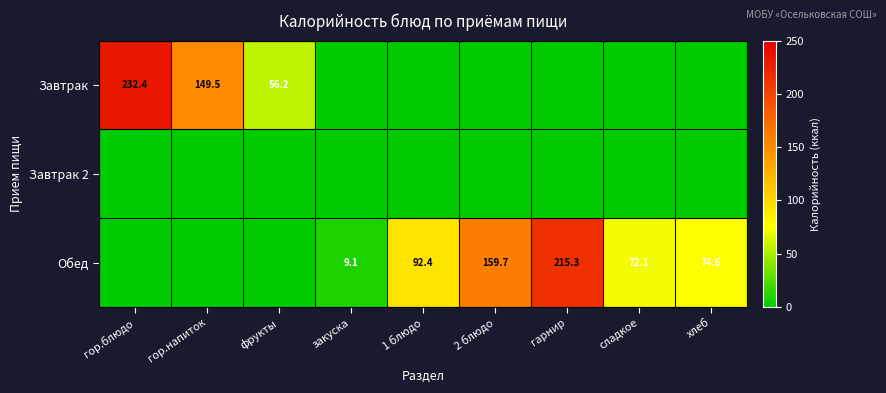

At how many categories does at least one series exceed 138?

4